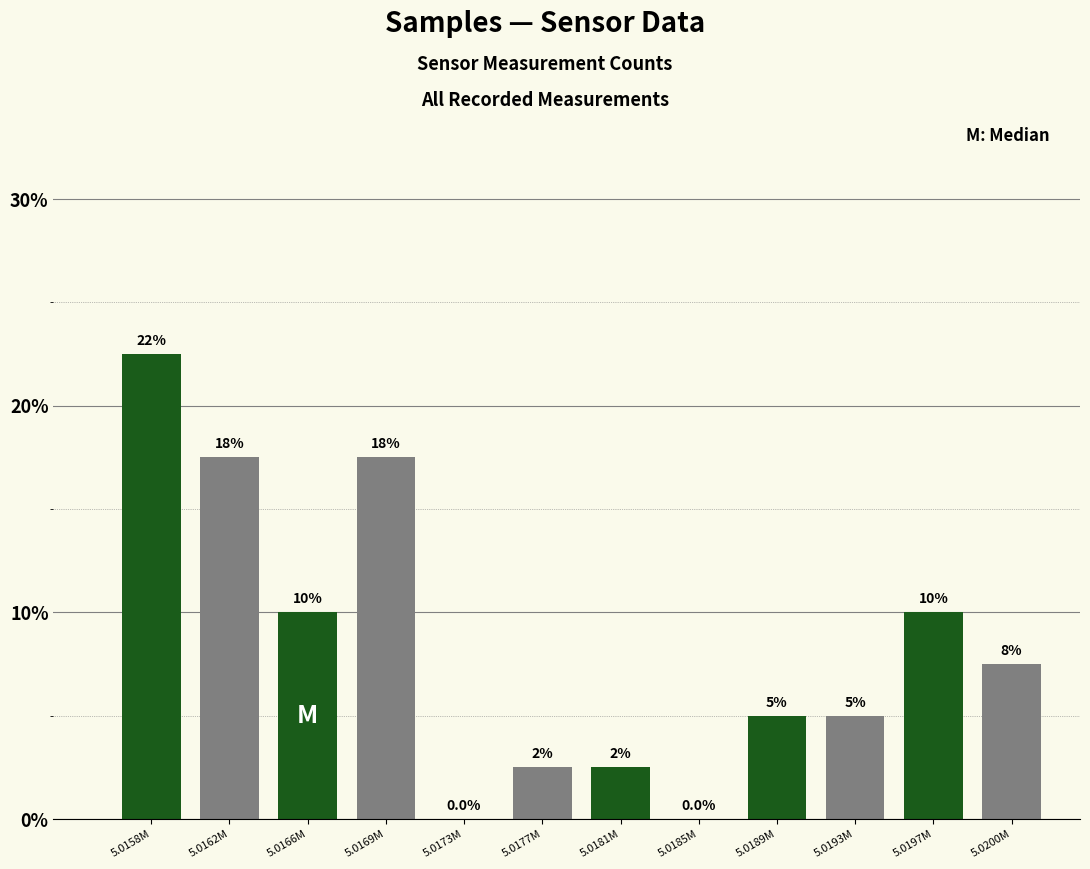

Reading left to right, what are all the values shown in this chart?

5.0158M=22.5	5.0162M=17.5	5.0166M=10.0	5.0169M=17.5	5.0173M=0.0	5.0177M=2.5	5.0181M=2.5	5.0185M=0.0	5.0189M=5.0	5.0193M=5.0	5.0197M=10.0	5.0200M=7.5